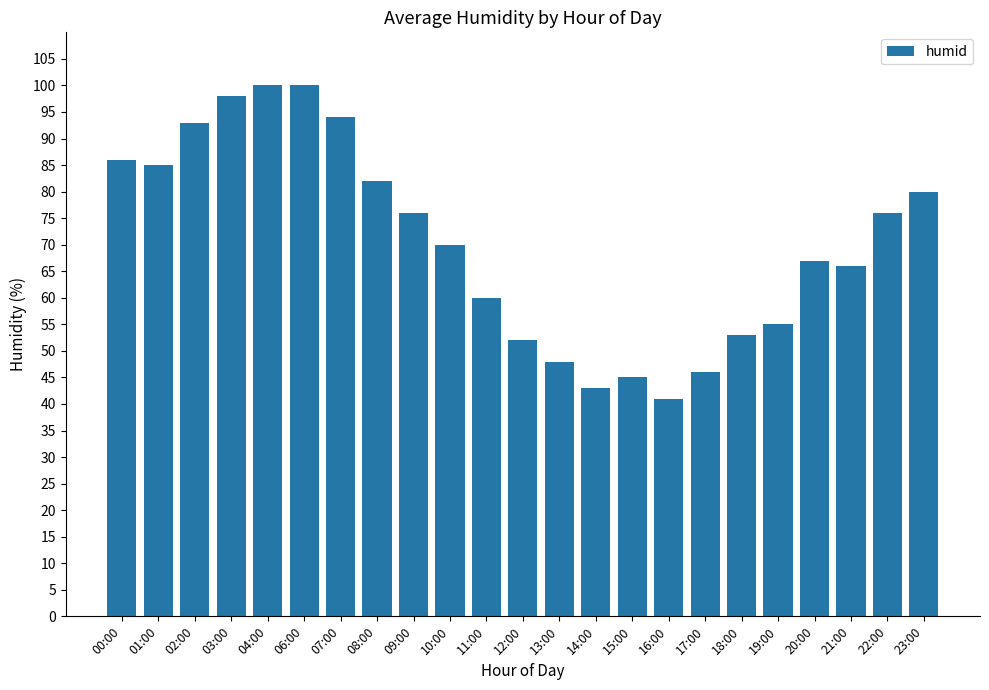

True or false: the data shows 56 at 04:00.

False